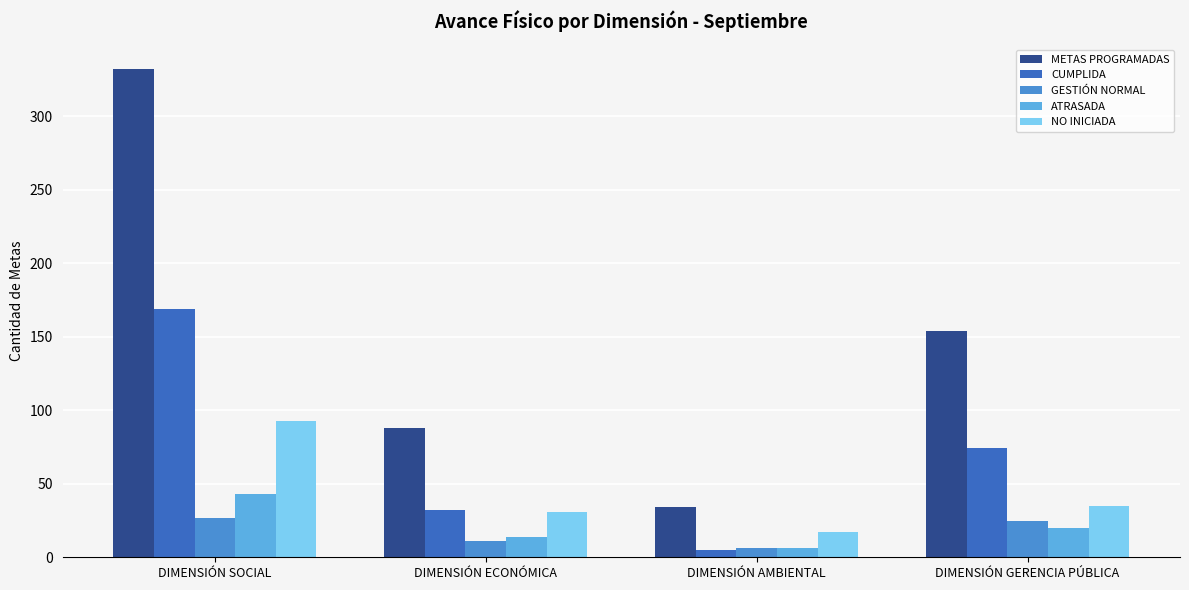

Count the number of categories in the chart.

4